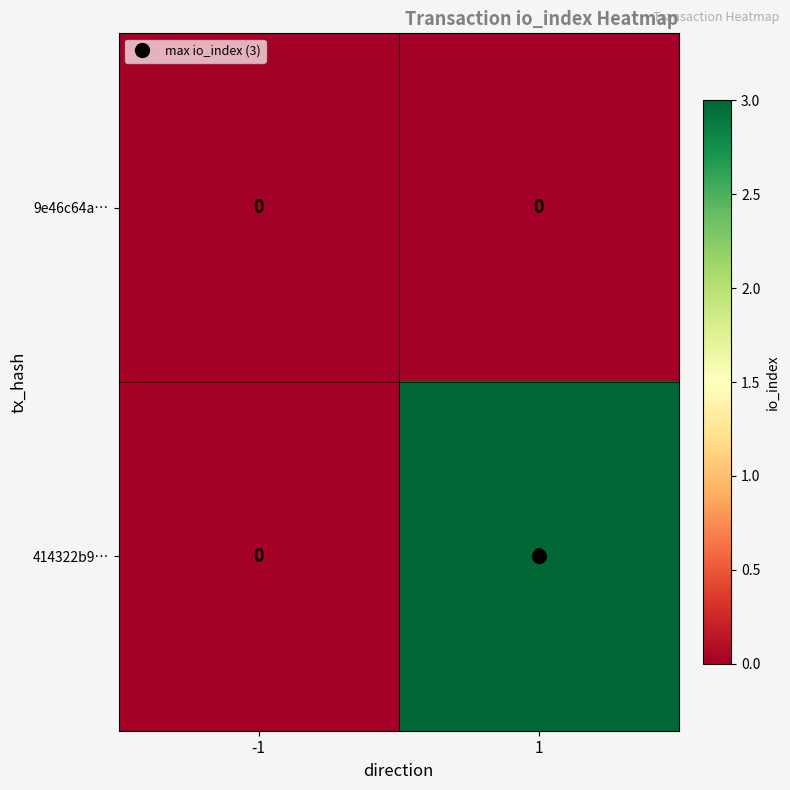

Rank the series at 1 from lowest to highest value.

9e46c64a…, 414322b9…